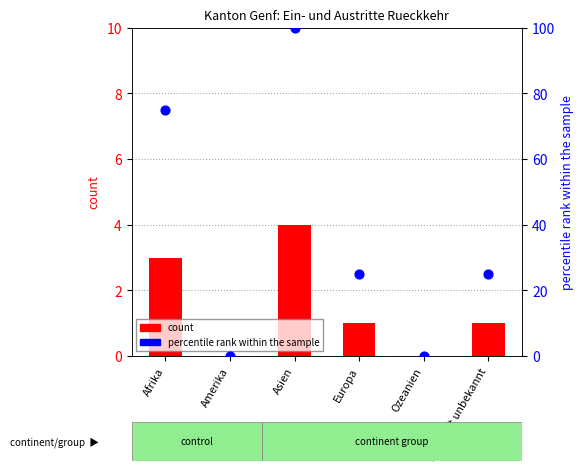

What is the total value across all series at Afrika?

78